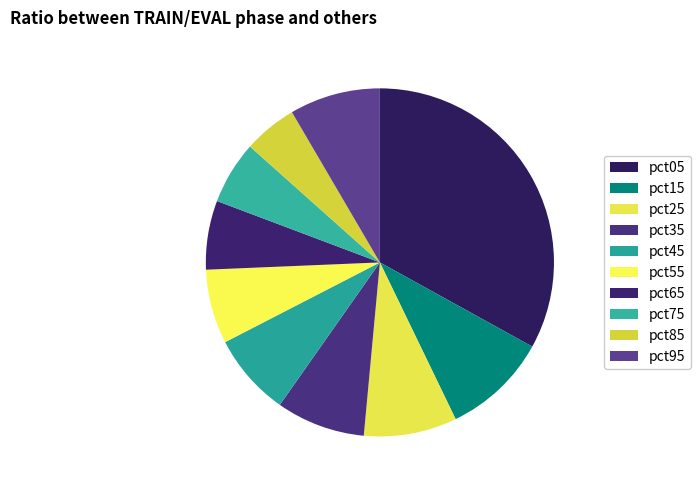

Does any single category account for the majority?

No